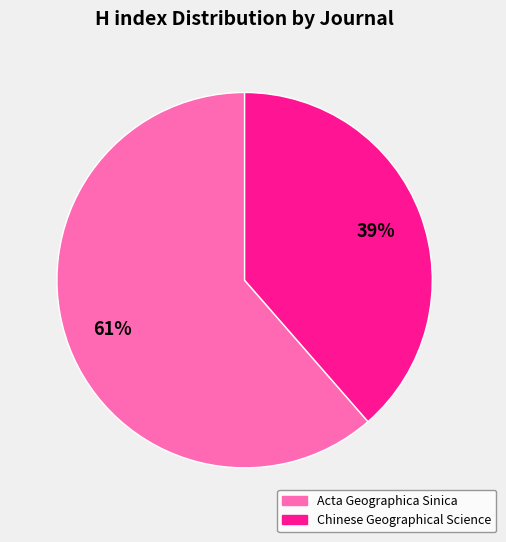

How many slices are in this pie chart?

2